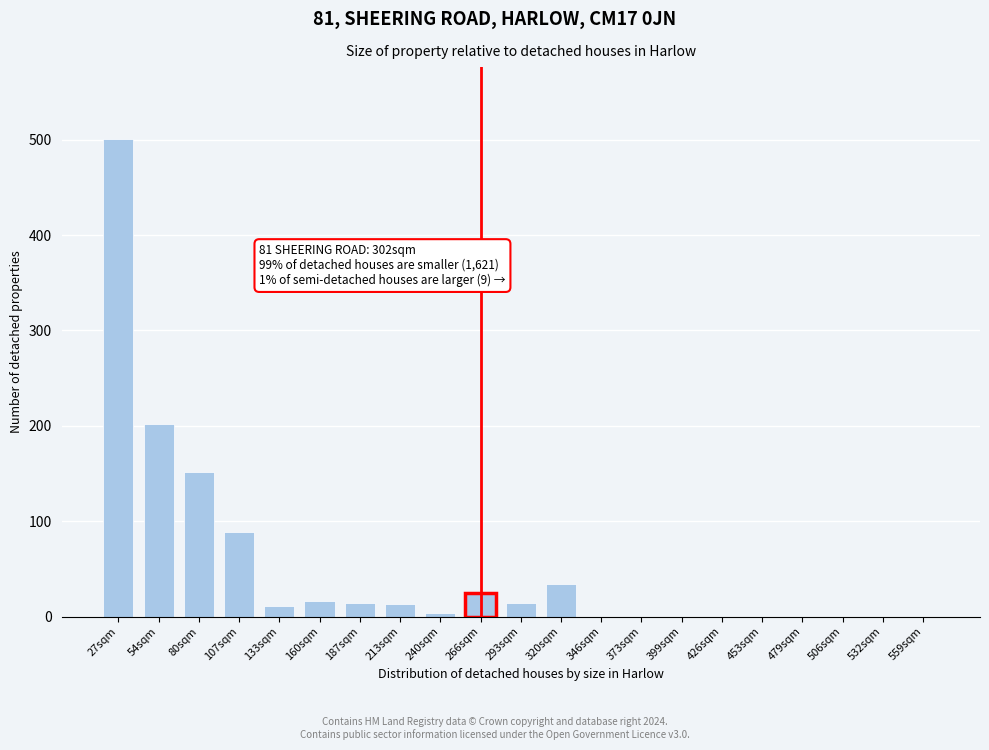

At which label is the value closest to 250?

54sqm